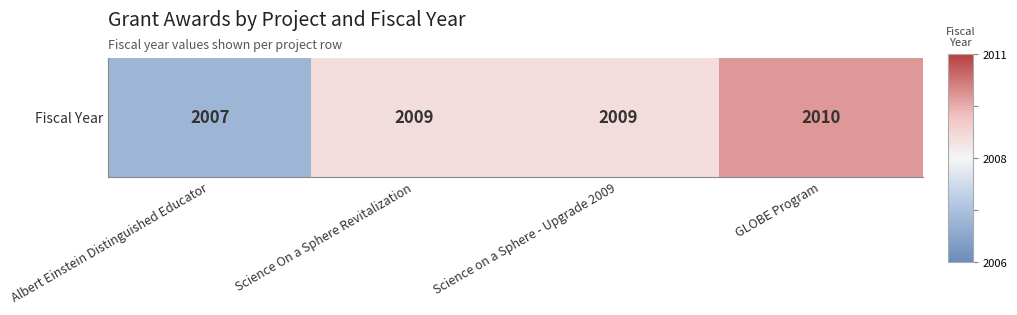

At which label is the value closest to 0?

Science On a Sphere Revitalization